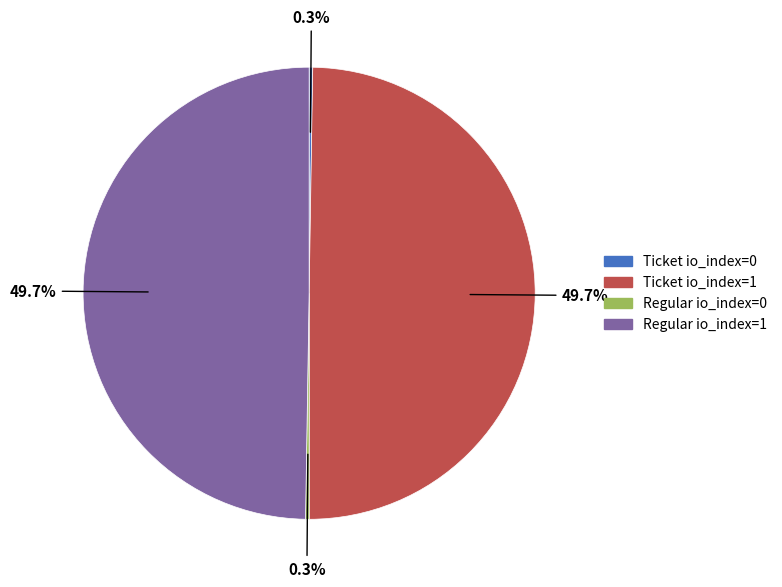

To the nearest percent, what percentage of the pie is Ticket io_index=1?

50%